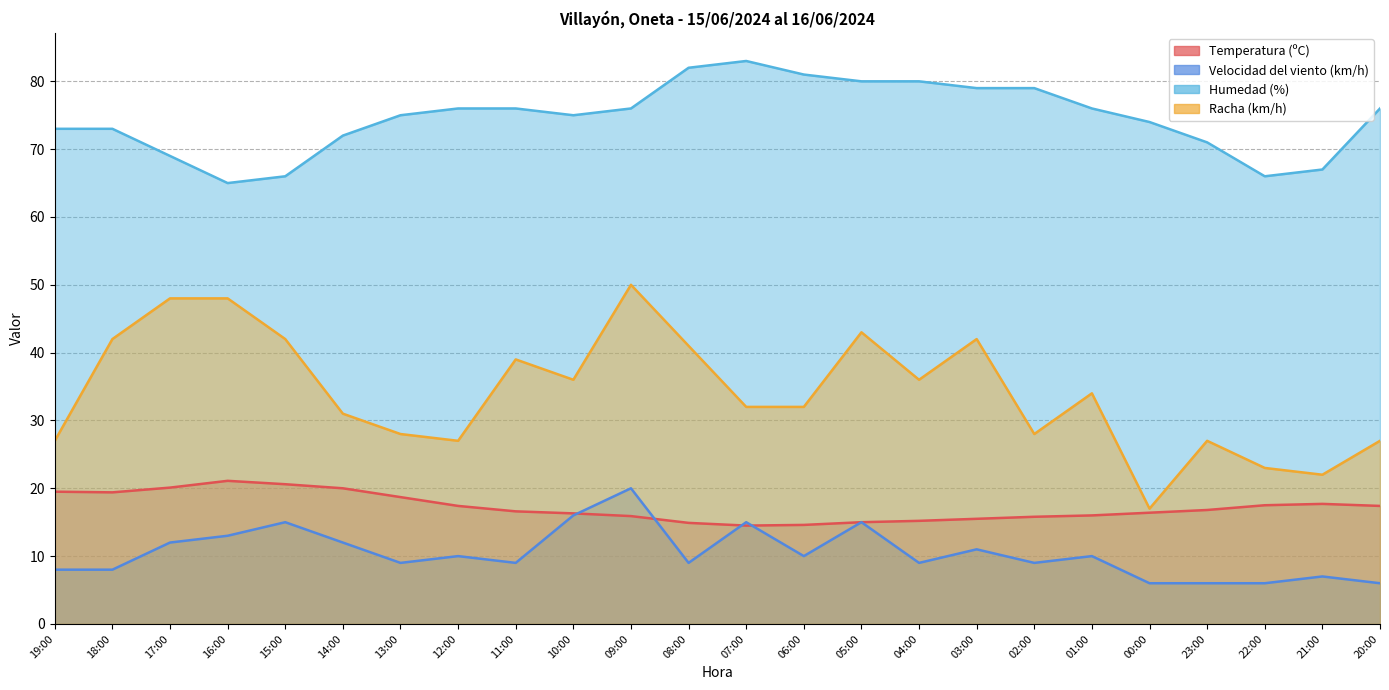

How many times do Velocidad del viento (km/h) and Temperatura (ºC) cross each other?

4